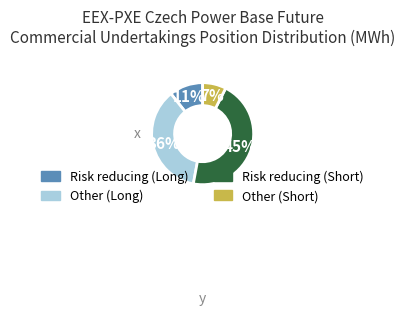

What is the smallest slice in the pie chart?

Other (Short)